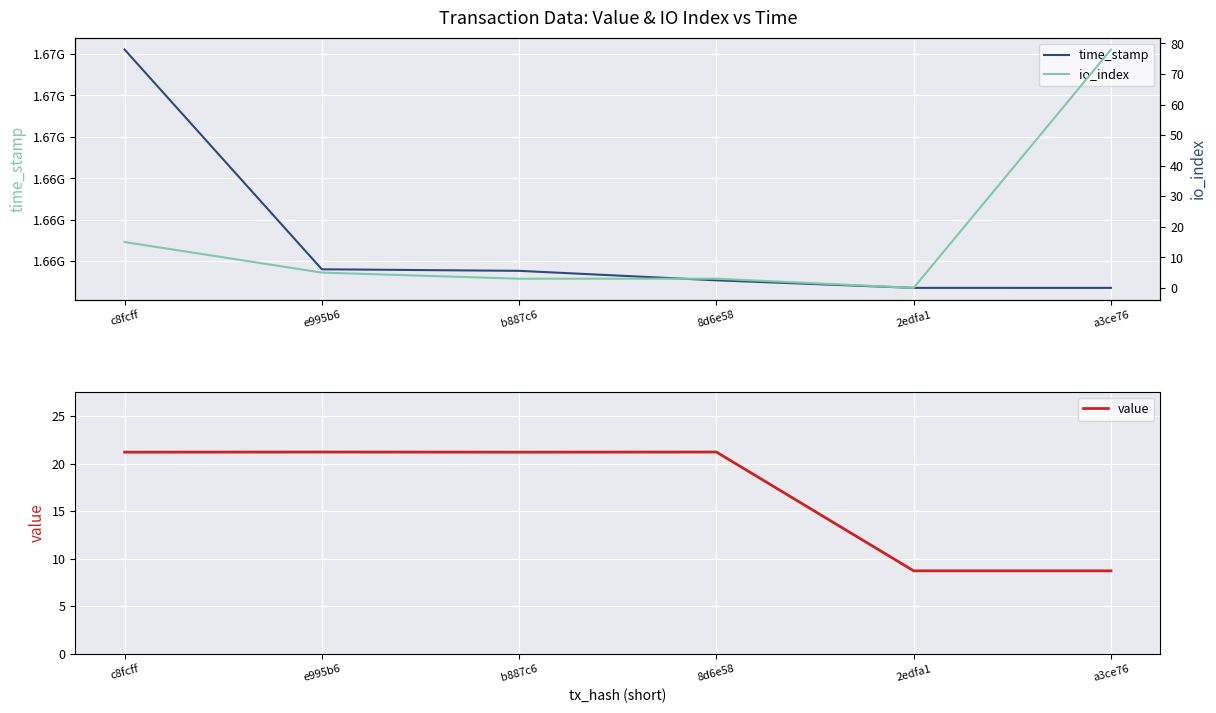

What is the value of the io_index point at the 2nd from the left?

5.0